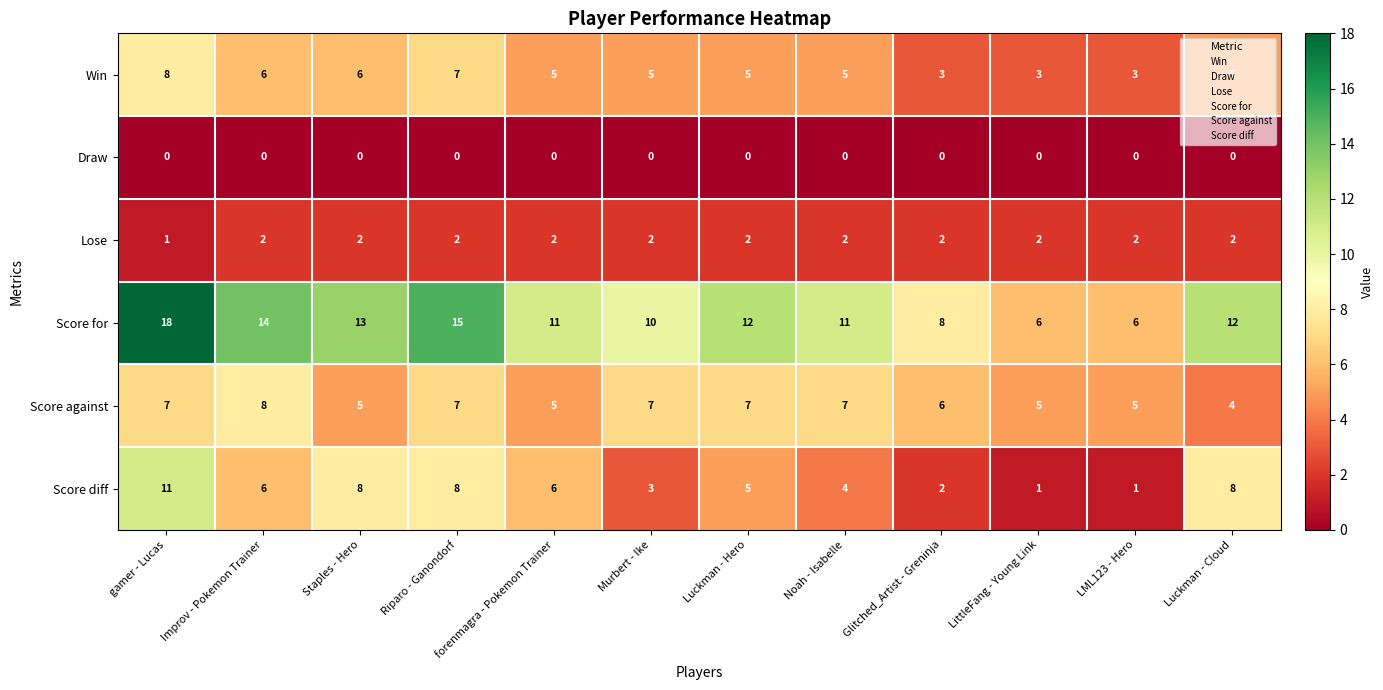

At which label does Win reach its peak?

gamer - Lucas